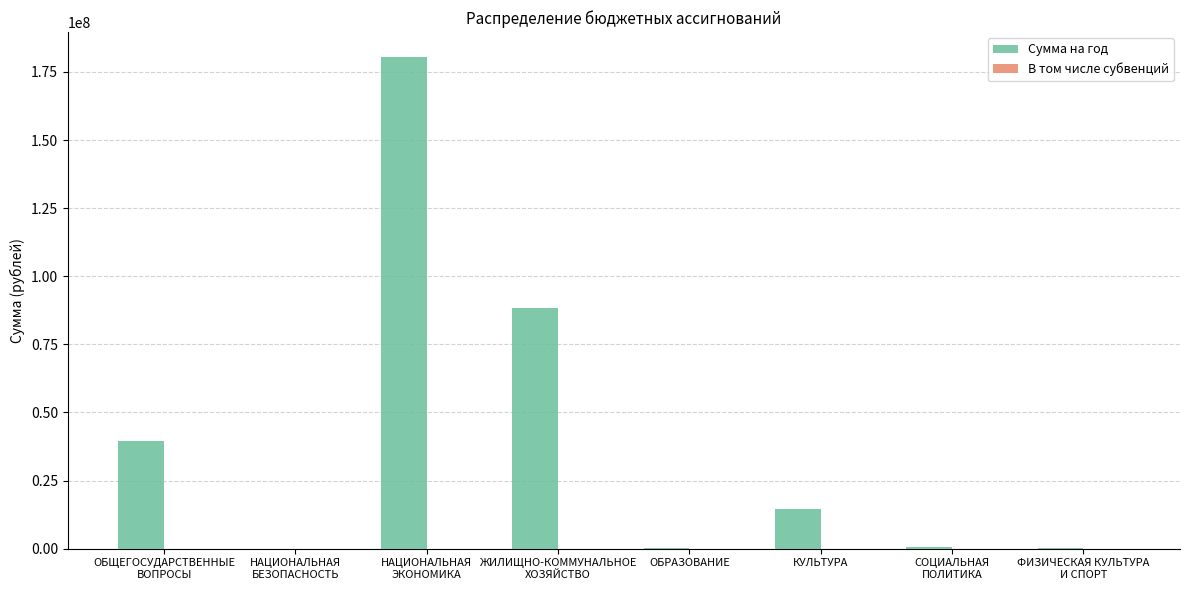

What is the greatest value displayed?

180629168.1